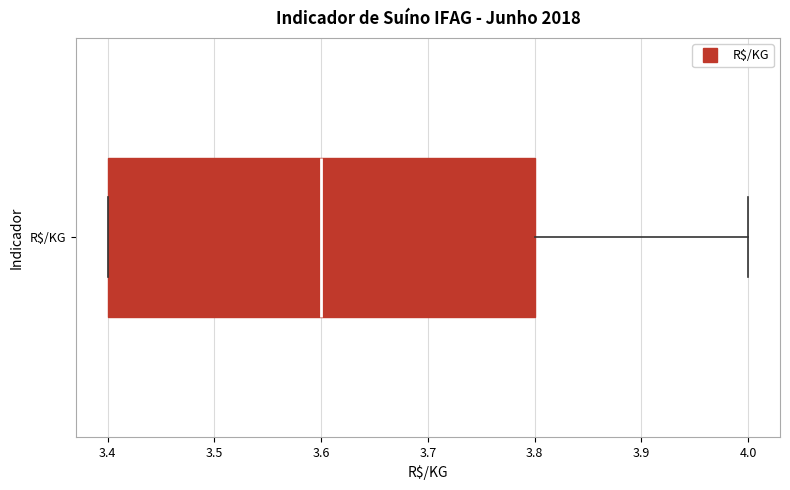

Read this box plot against the x-axis: the position of the median line, the range covered by the box, and the ends of both whiskers. The values are not printed on the chart, so give them approximately, as read against the axis.

median 3.6, box 3.4 to 3.8, whiskers 3.4 to 4.0